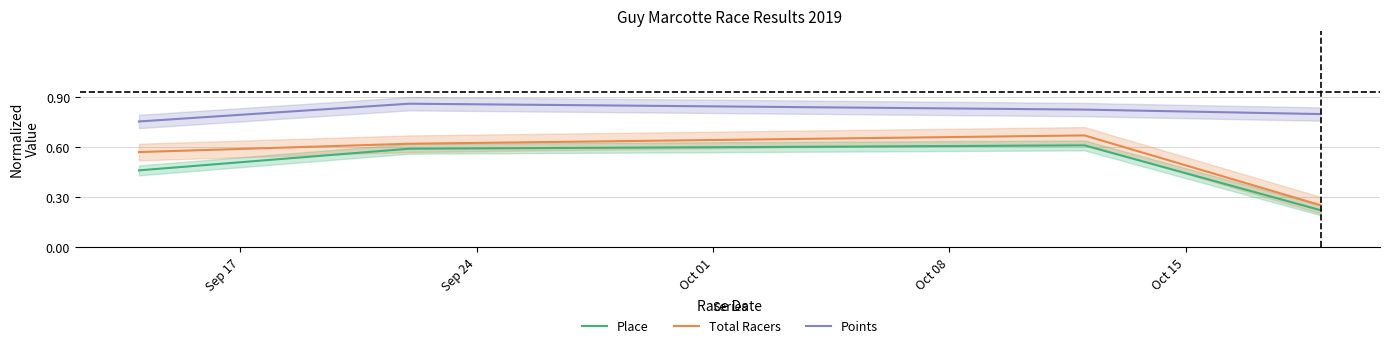

What is the difference between the maximum and minimum values in the Place series?

0.4